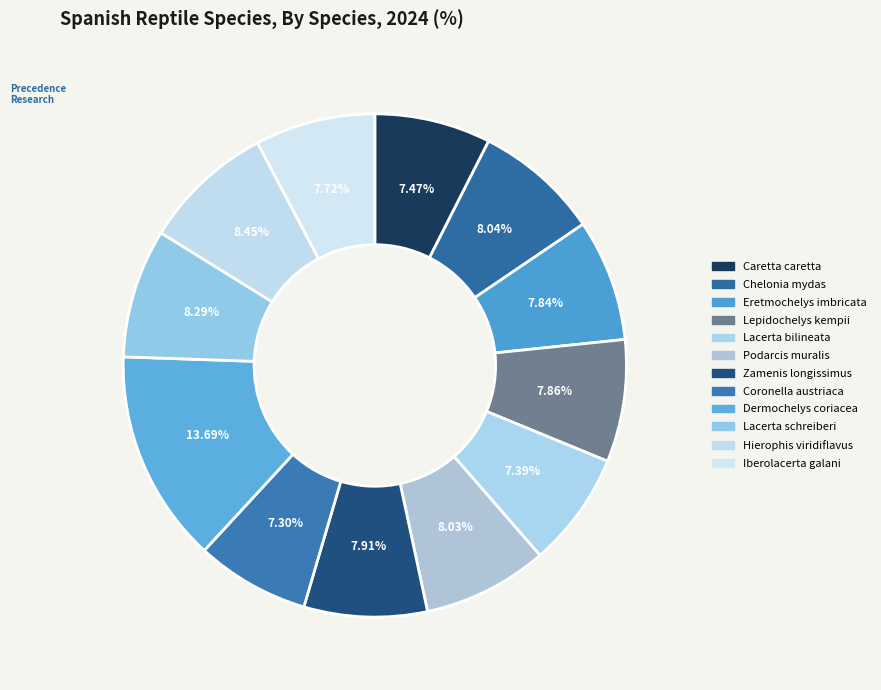

Is there any slice that represents more than half of the pie?

No